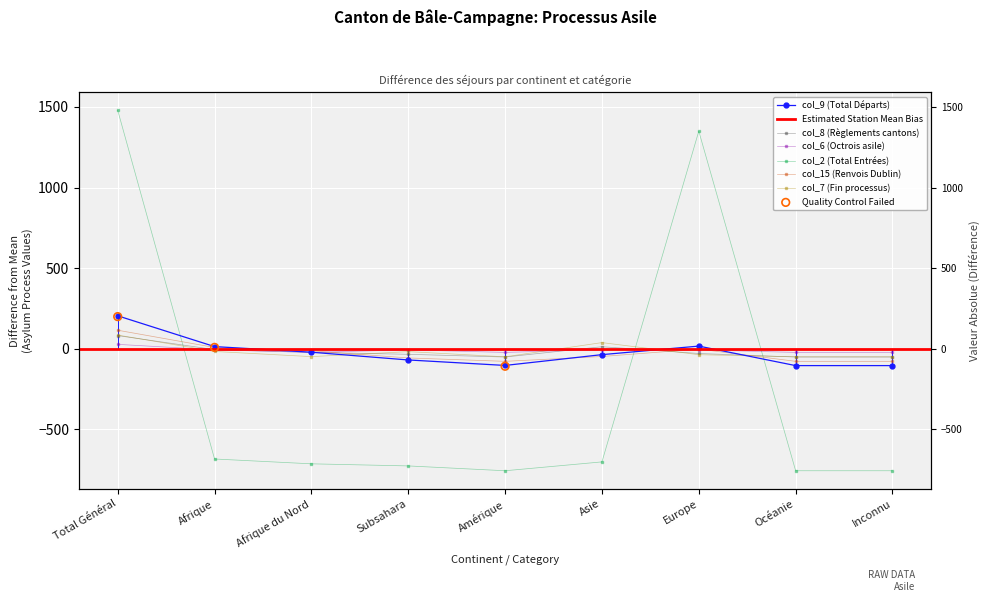

What are all the series names shown in the legend?

col_9 (Total Départs), col_8 (Règlements cantons), col_6 (Octrois asile), col_2 (Total Entrées), col_15 (Renvois Dublin), col_7 (Fin processus)